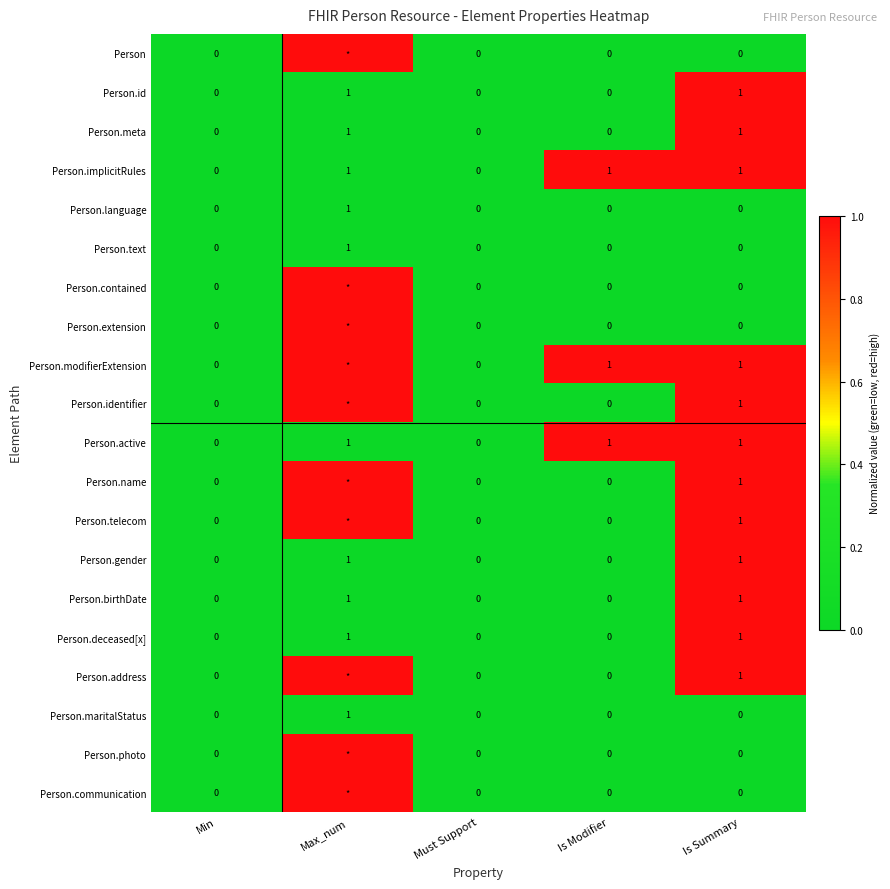

What is the total value across all series at Is Modifier?

3